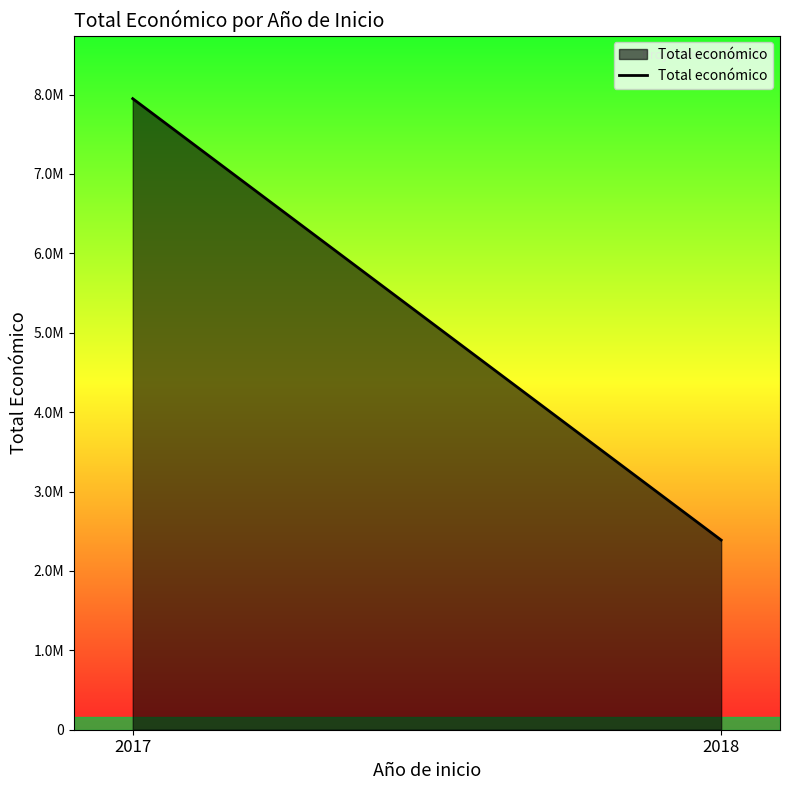

How many lines are shown in the chart?

1